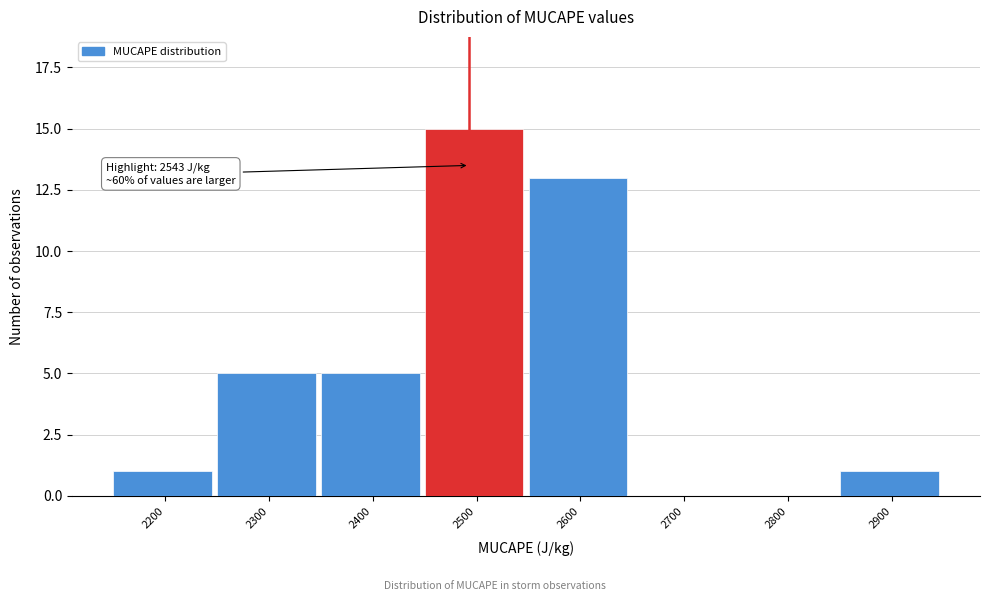

Reading right to left, what are all the values shown in this chart?

2900=1	2800=0	2700=0	2600=13	2500=15	2400=5	2300=5	2200=1